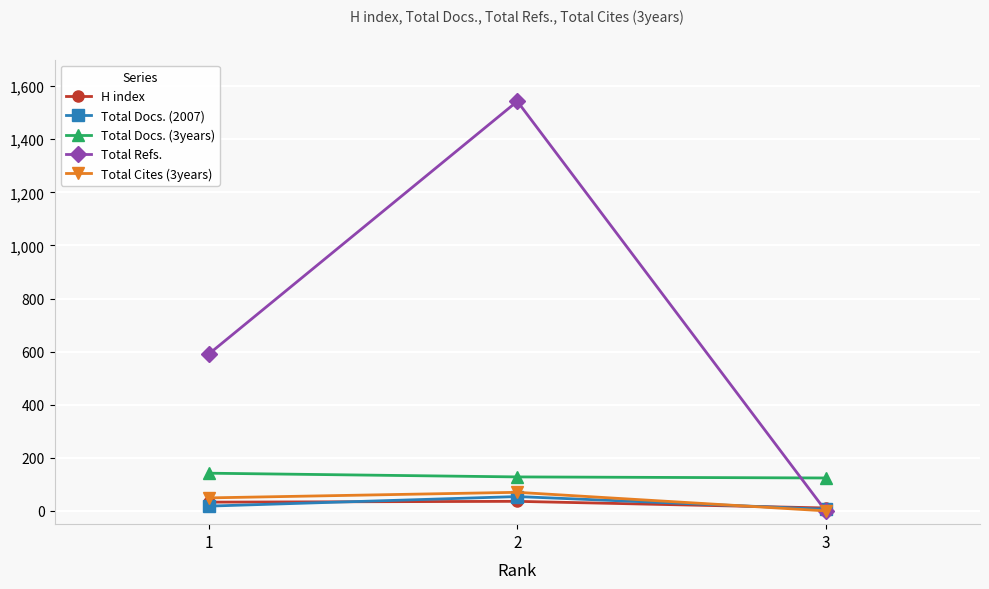

Which series has the largest total across all categories?

Total Refs.